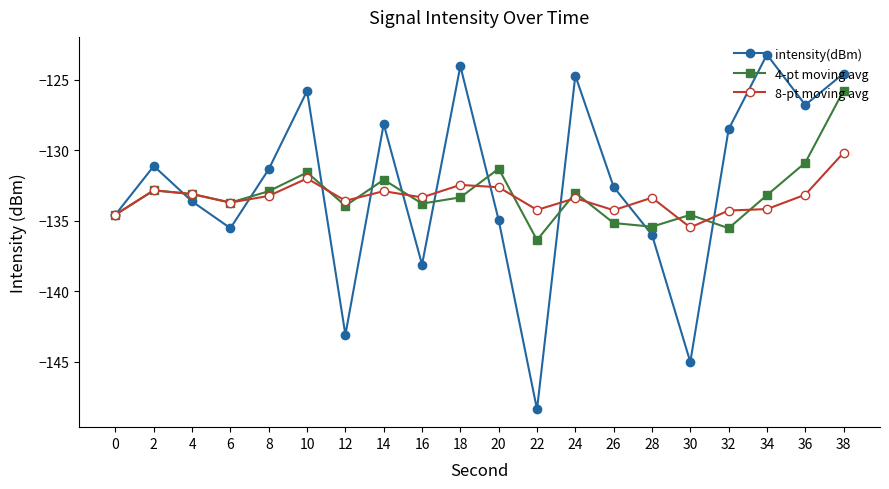

In intensity(dBm), how many points are higher than both neighbors (excluding endpoints)?

6